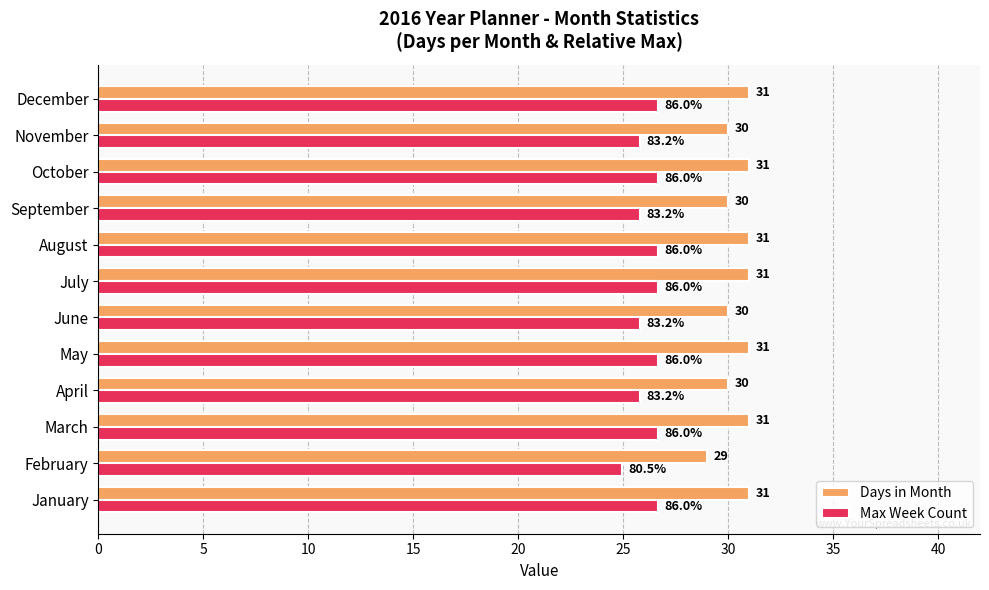

Count the Days in Month values in the range 30 to 31.

11